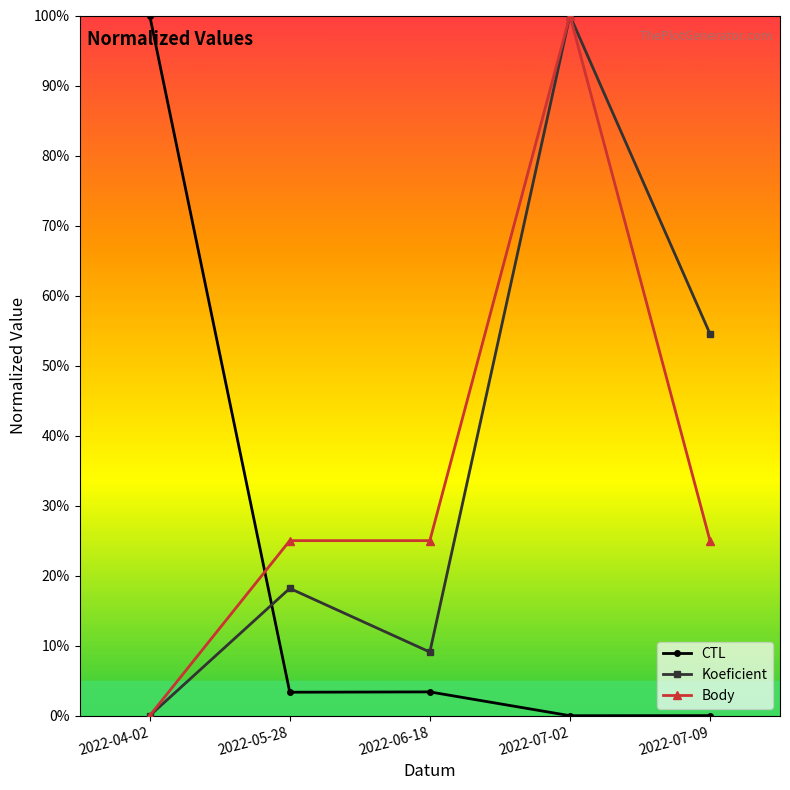

At which category is the sum across all series the highest?

2022-07-02